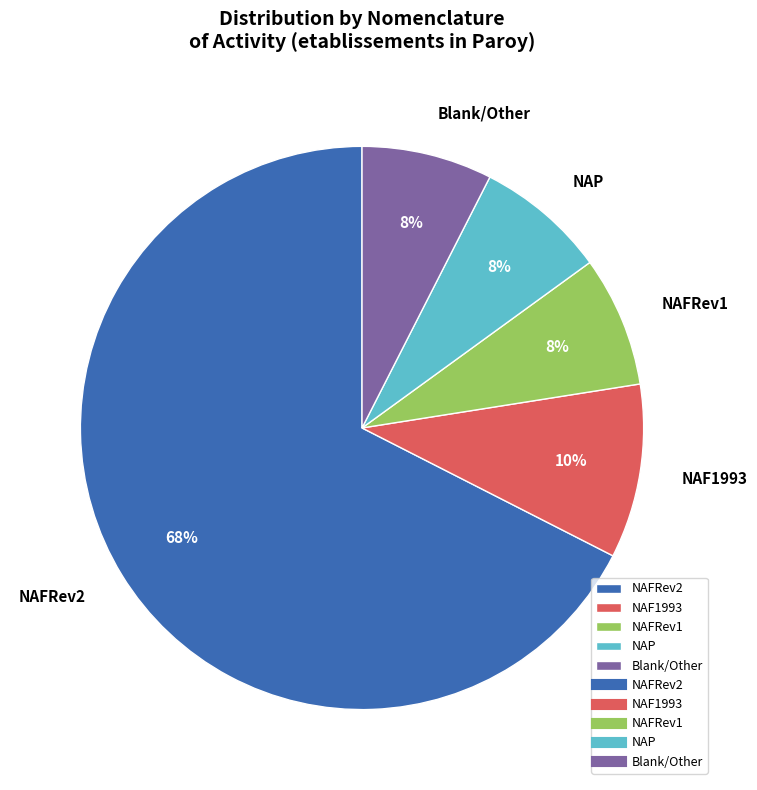

Combined, do NAF1993 and NAFRev2 account for over 50%?

Yes